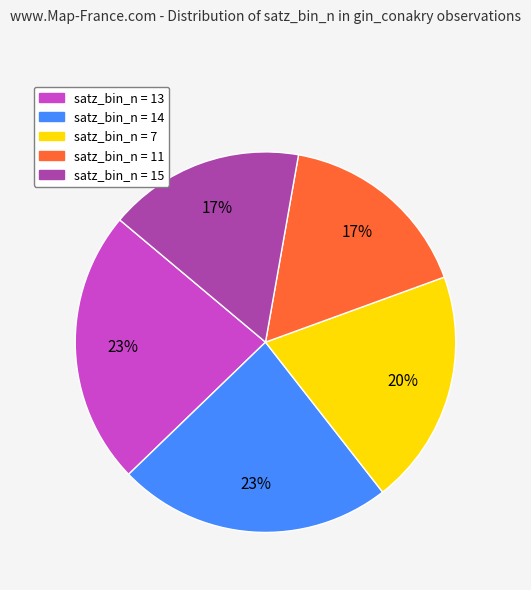

Is there a majority slice in this chart?

No